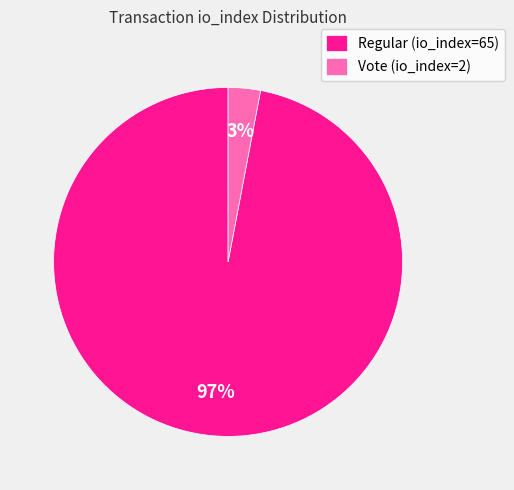

What percentage is the Regular (io_index=65) slice, to the nearest percent?

97%